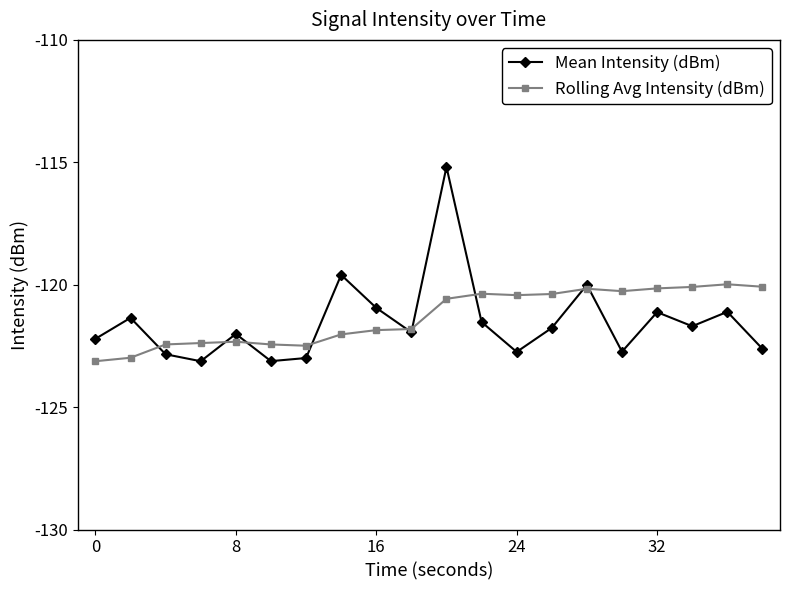

In Mean Intensity (dBm), how many points are lower than both neighbors (excluding endpoints)?

6